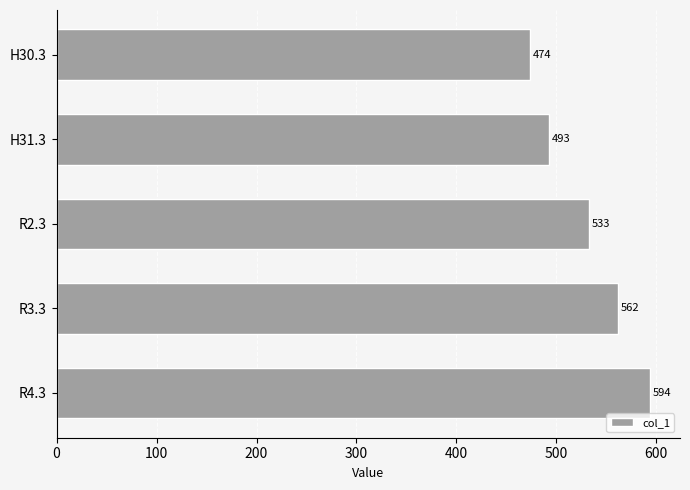

Rank the categories by value from highest to lowest.

R4.3, R3.3, R2.3, H31.3, H30.3